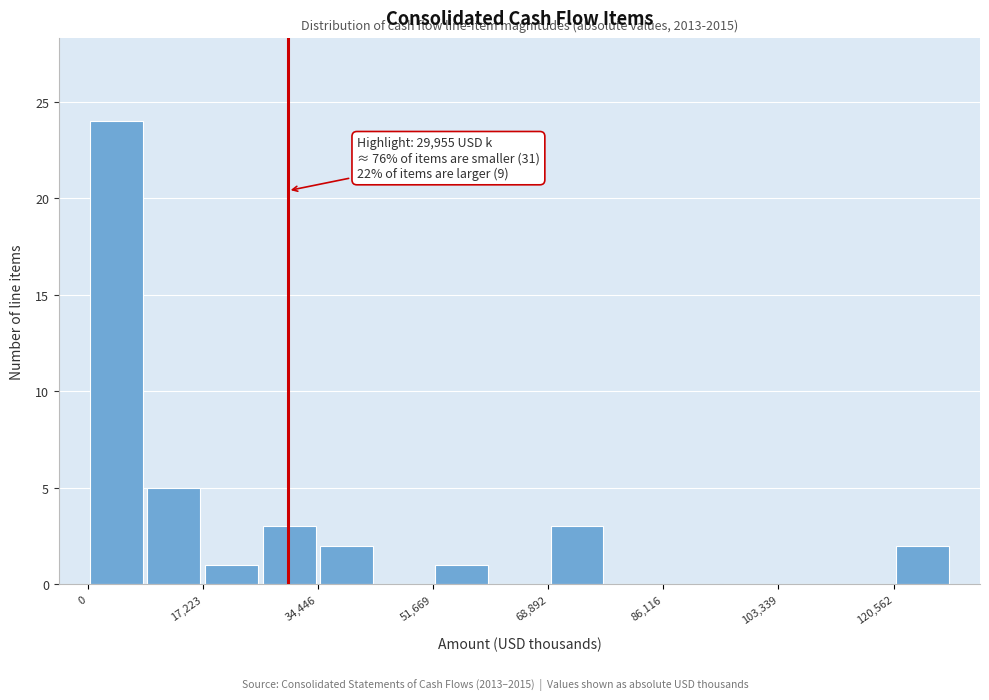

Which range on the x-axis has the tallest bar?

0 to 8000